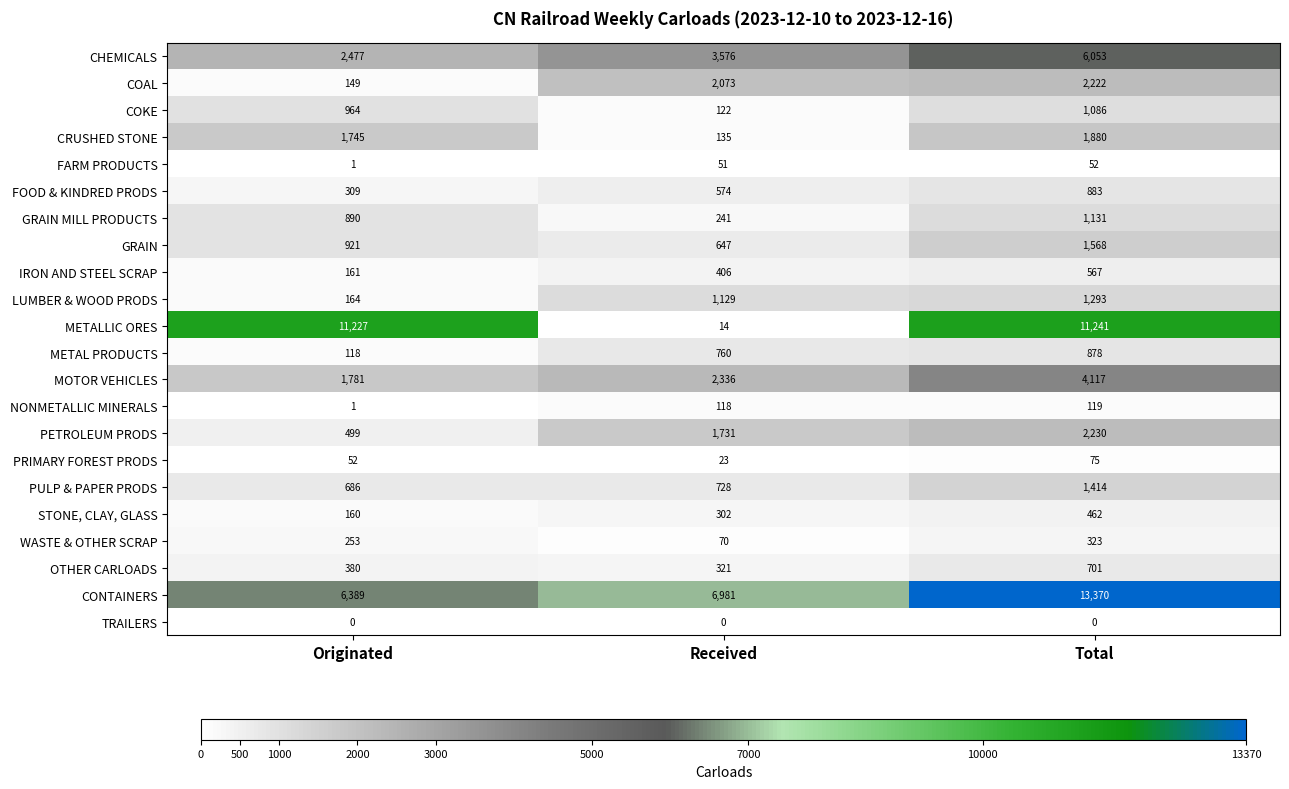

At which category is the sum across all series the highest?

Total